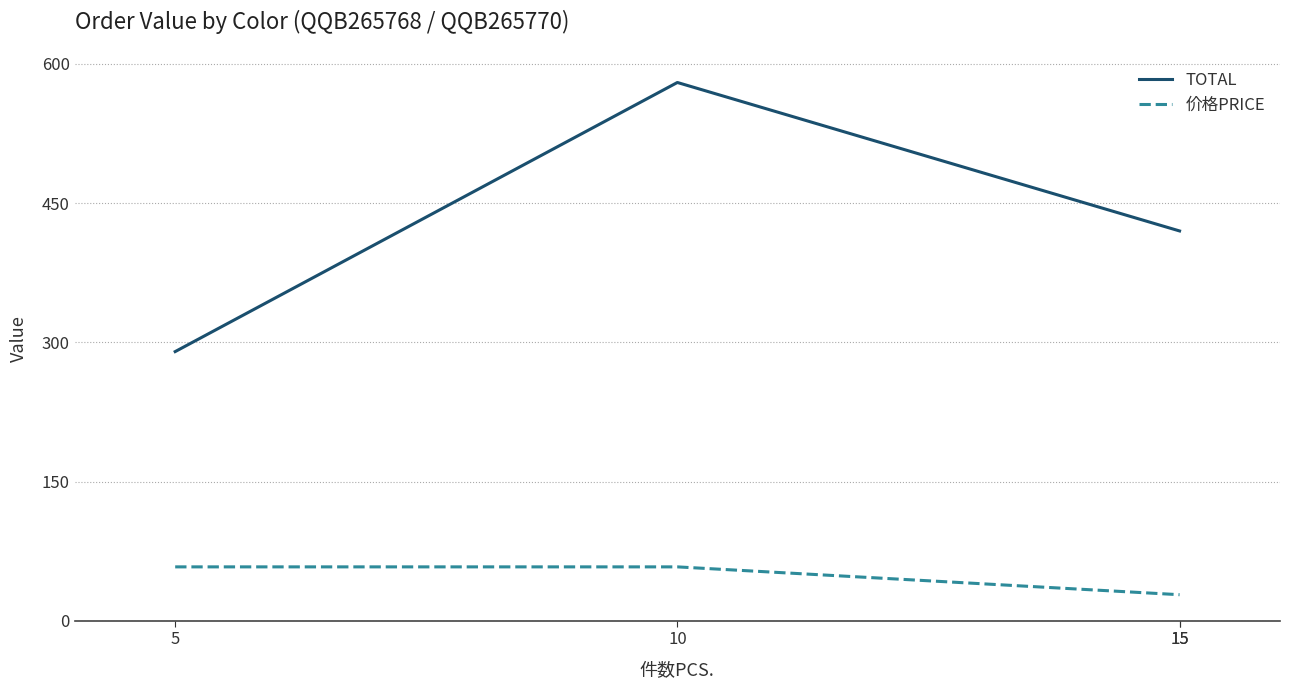

At which label does 价格PRICE reach its peak?

5